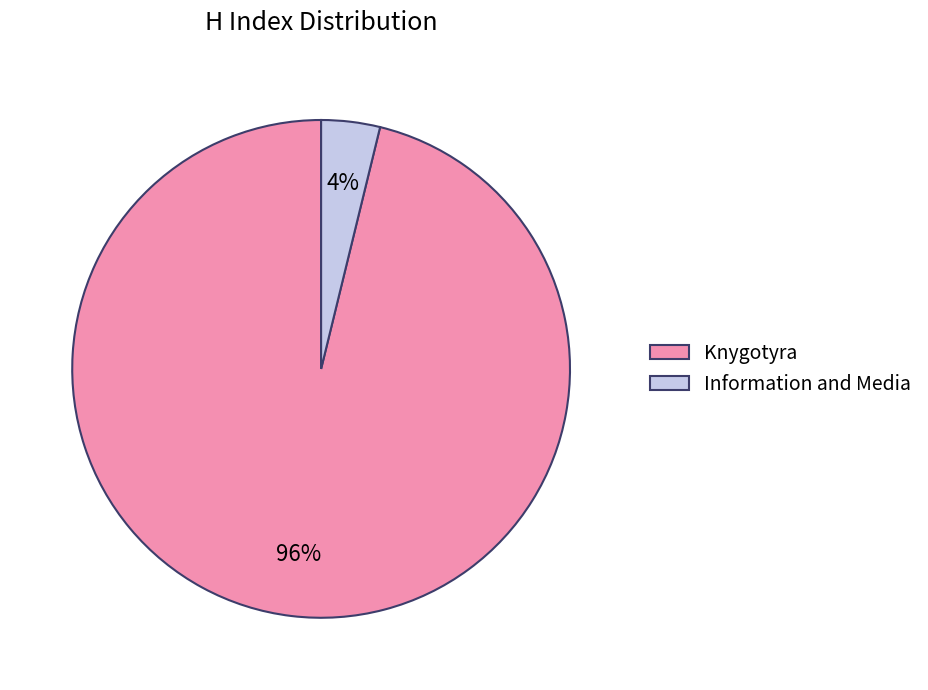

Which has a higher value, Information and Media or Knygotyra?

Knygotyra